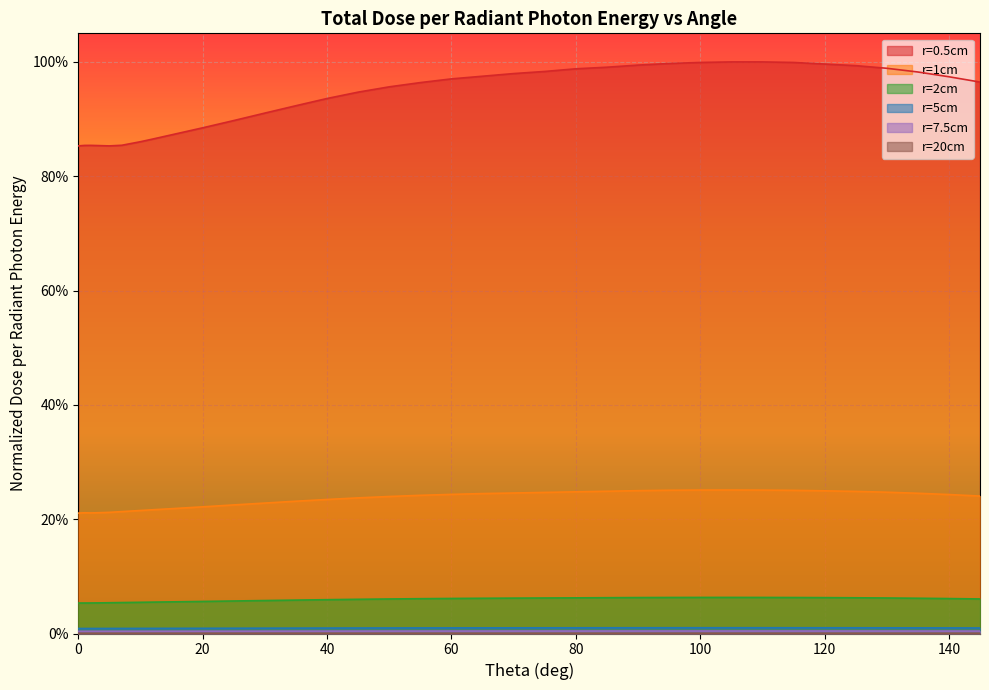

Reading left to right, transcribe all the data shown in this chart.

r=0.5cm: 0.9	0.9	0.9	0.9	0.9	0.9	0.9	0.9	0.9	0.9	0.9	0.9	0.9	0.9	0.9	1.0	1.0	1.0	1.0	1.0	1.0	1.0	1.0	1.0	1.0	1.0	1.0	1.0	1.0	1.0	1.0	1.0	1.0	1.0	1.0
r=1cm: 0.2	0.2	0.2	0.2	0.2	0.2	0.2	0.2	0.2	0.2	0.2	0.2	0.2	0.2	0.2	0.2	0.2	0.2	0.2	0.2	0.2	0.2	0.2	0.2	0.3	0.3	0.3	0.3	0.3	0.2	0.2	0.2	0.2	0.2	0.2
r=2cm: 0.1	0.1	0.1	0.1	0.1	0.1	0.1	0.1	0.1	0.1	0.1	0.1	0.1	0.1	0.1	0.1	0.1	0.1	0.1	0.1	0.1	0.1	0.1	0.1	0.1	0.1	0.1	0.1	0.1	0.1	0.1	0.1	0.1	0.1	0.1
r=5cm: 0.0	0.0	0.0	0.0	0.0	0.0	0.0	0.0	0.0	0.0	0.0	0.0	0.0	0.0	0.0	0.0	0.0	0.0	0.0	0.0	0.0	0.0	0.0	0.0	0.0	0.0	0.0	0.0	0.0	0.0	0.0	0.0	0.0	0.0	0.0
r=7.5cm: 0.0	0.0	0.0	0.0	0.0	0.0	0.0	0.0	0.0	0.0	0.0	0.0	0.0	0.0	0.0	0.0	0.0	0.0	0.0	0.0	0.0	0.0	0.0	0.0	0.0	0.0	0.0	0.0	0.0	0.0	0.0	0.0	0.0	0.0	0.0
r=20cm: 0.0	0.0	0.0	0.0	0.0	0.0	0.0	0.0	0.0	0.0	0.0	0.0	0.0	0.0	0.0	0.0	0.0	0.0	0.0	0.0	0.0	0.0	0.0	0.0	0.0	0.0	0.0	0.0	0.0	0.0	0.0	0.0	0.0	0.0	0.0